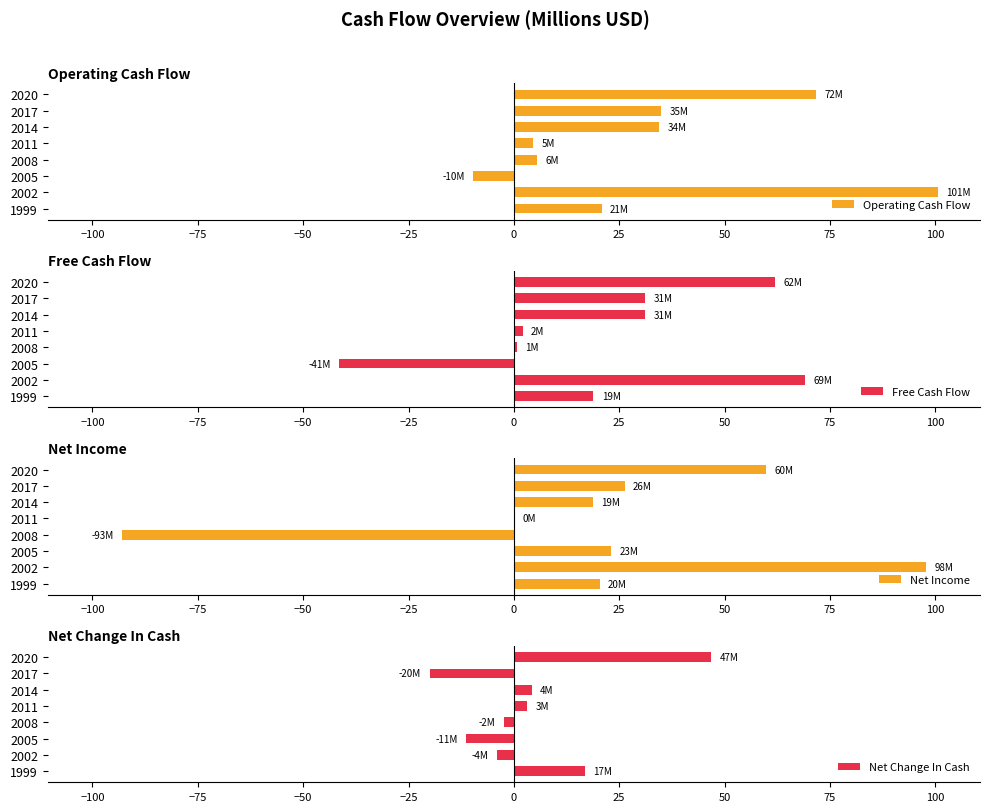

Is it true that Operating Cash Flow equals 71.7 at 2020?

True